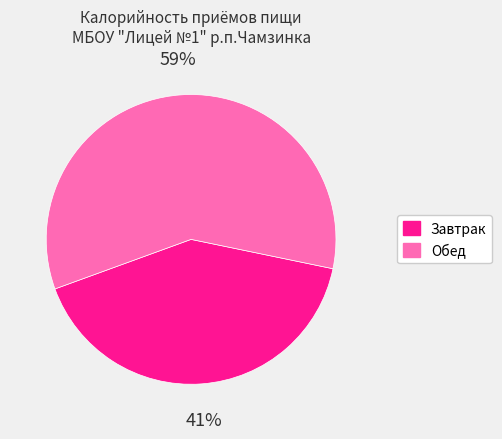

To the nearest percent, what is the average slice percentage?

50%